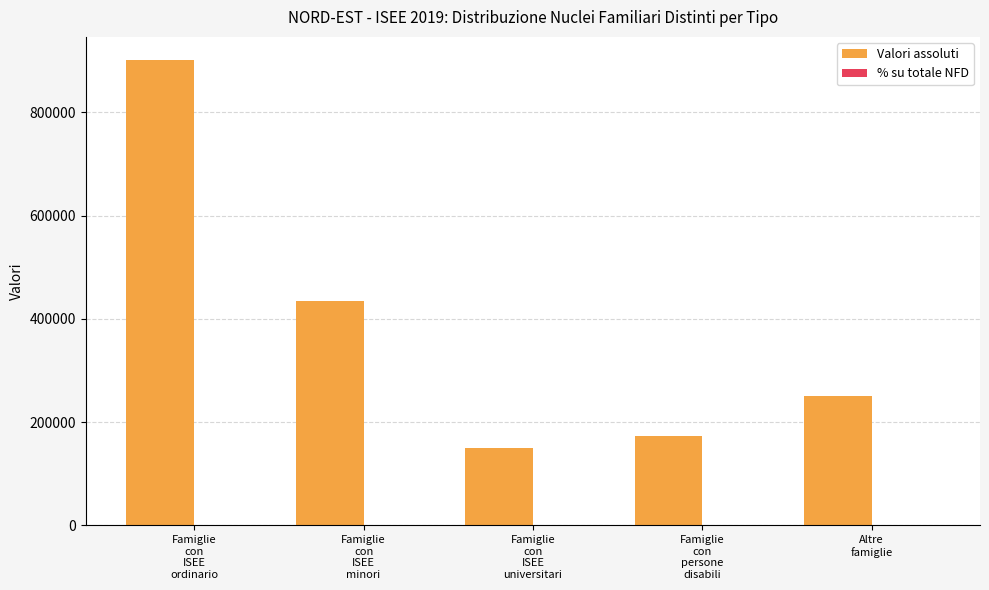

Which series has the largest total across all categories?

Valori assoluti